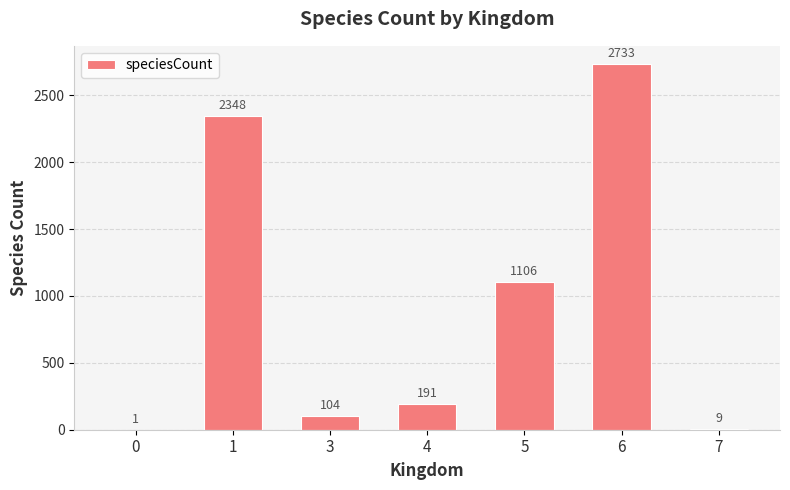

What is the change in value from 3 to 5?

+1002